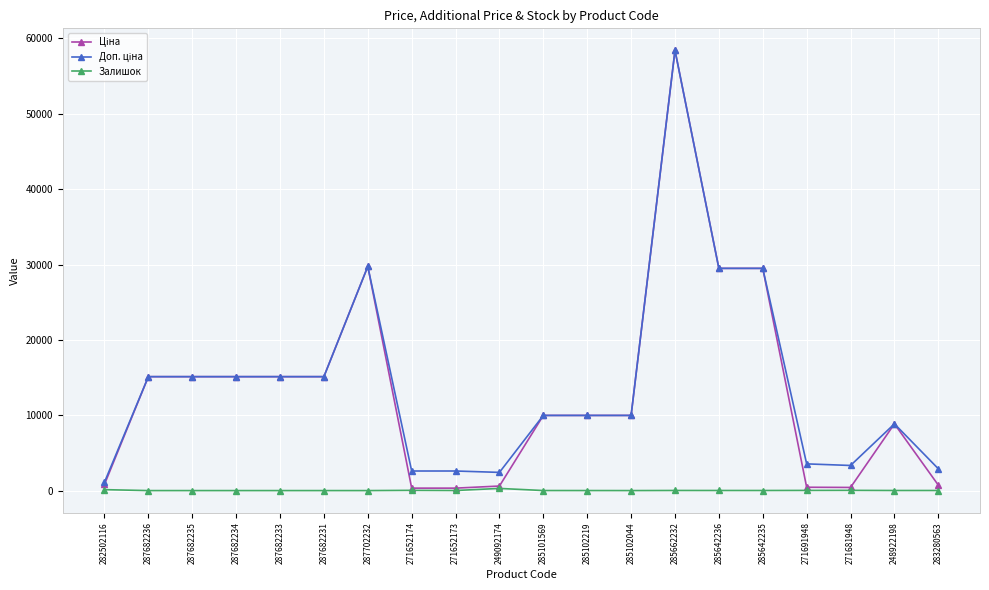

What is the spread (max minus min) of values at 287682233?

15120.0